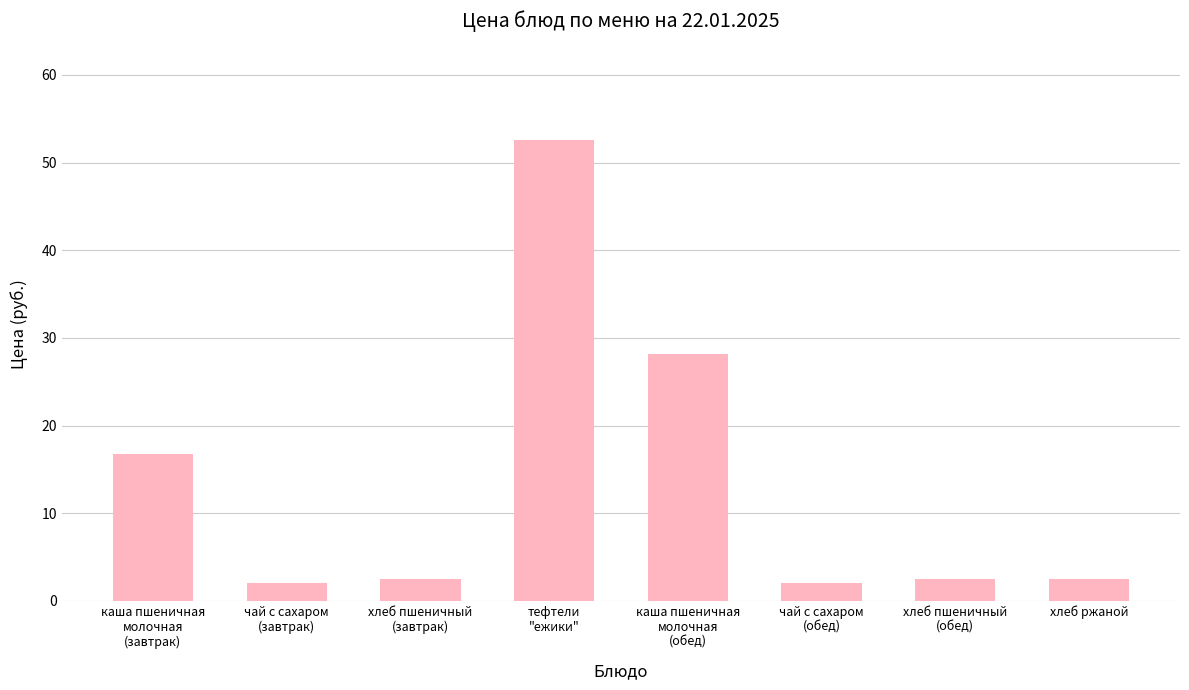

What is the difference between the maximum and second lowest values?

50.6